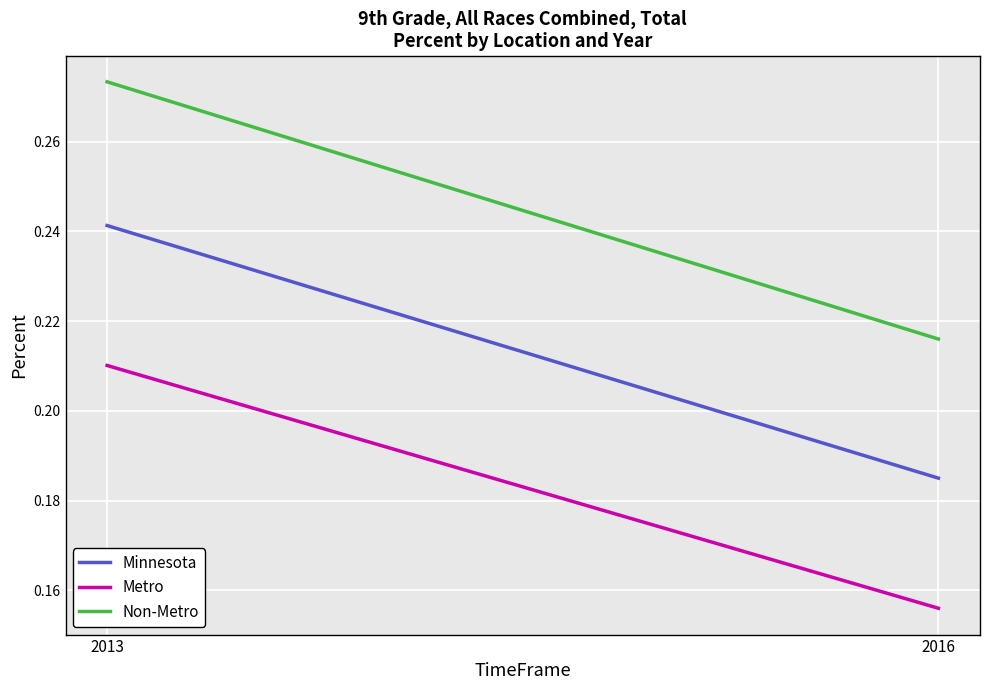

What value does the Minnesota series have at 2016?

0.2